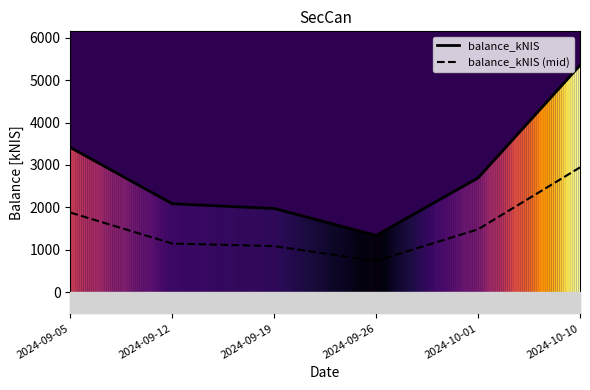

What is the spread (max minus min) of values at 2024-10-01?

1212.0